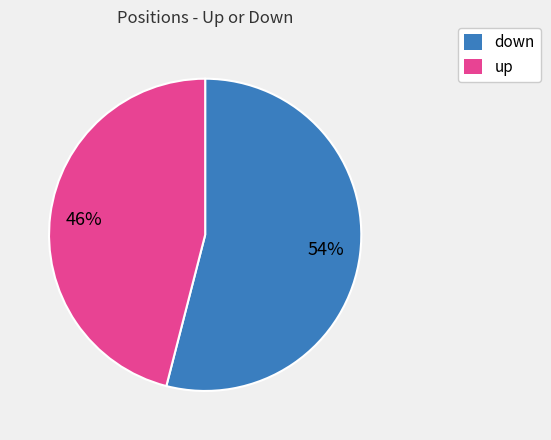

Is it true that up is 58% of the pie?

False